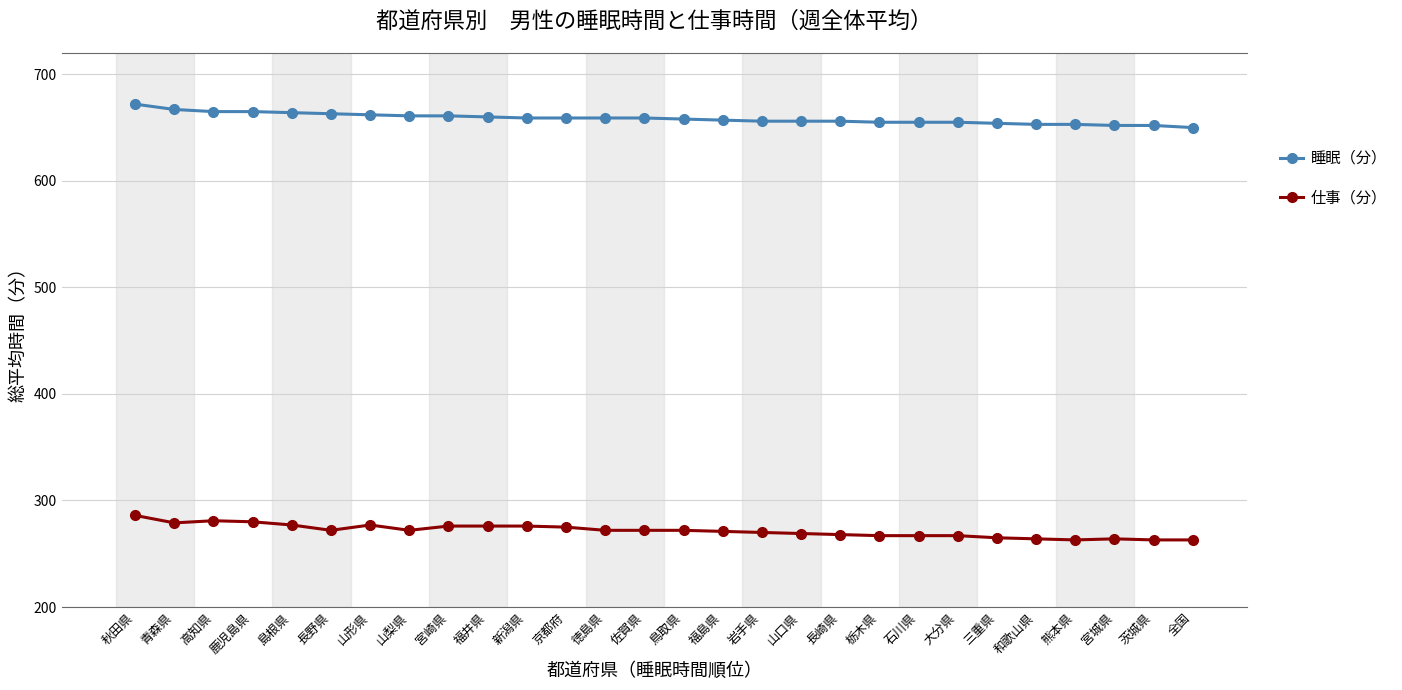

The 仕事（分） series shows 131 at 新潟県. True or false?

False